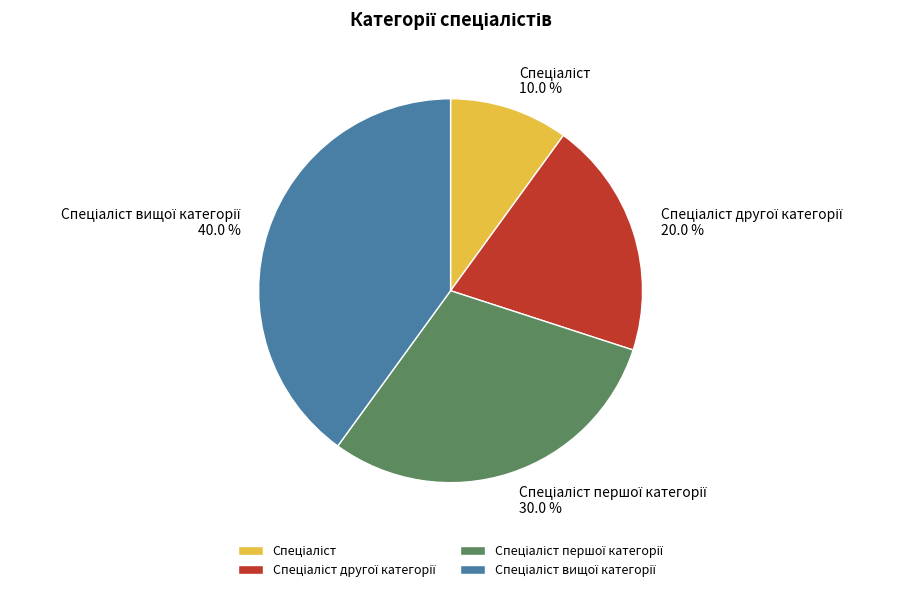

Is there a majority slice in this chart?

No